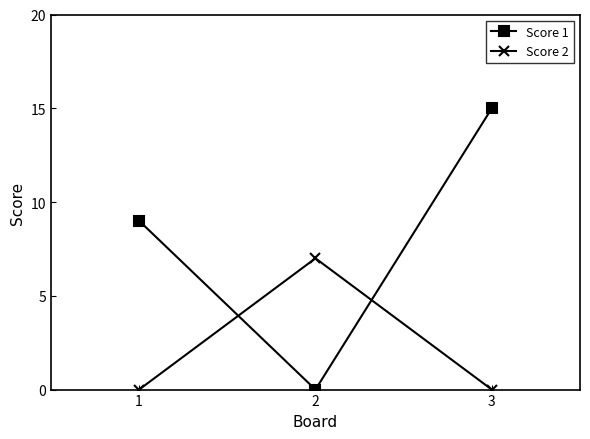

The Score 2 series shows 0 at 1. True or false?

True